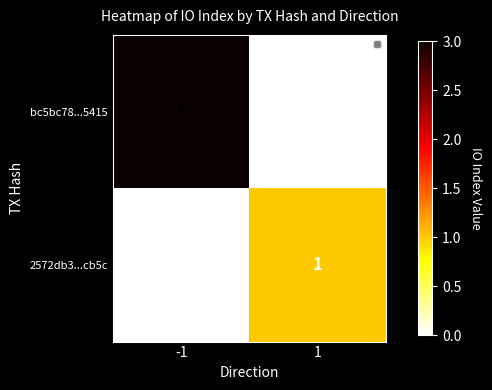

List the series in order of their overall mean, lowest first.

2572db3...cb5c, bc5bc78...5415